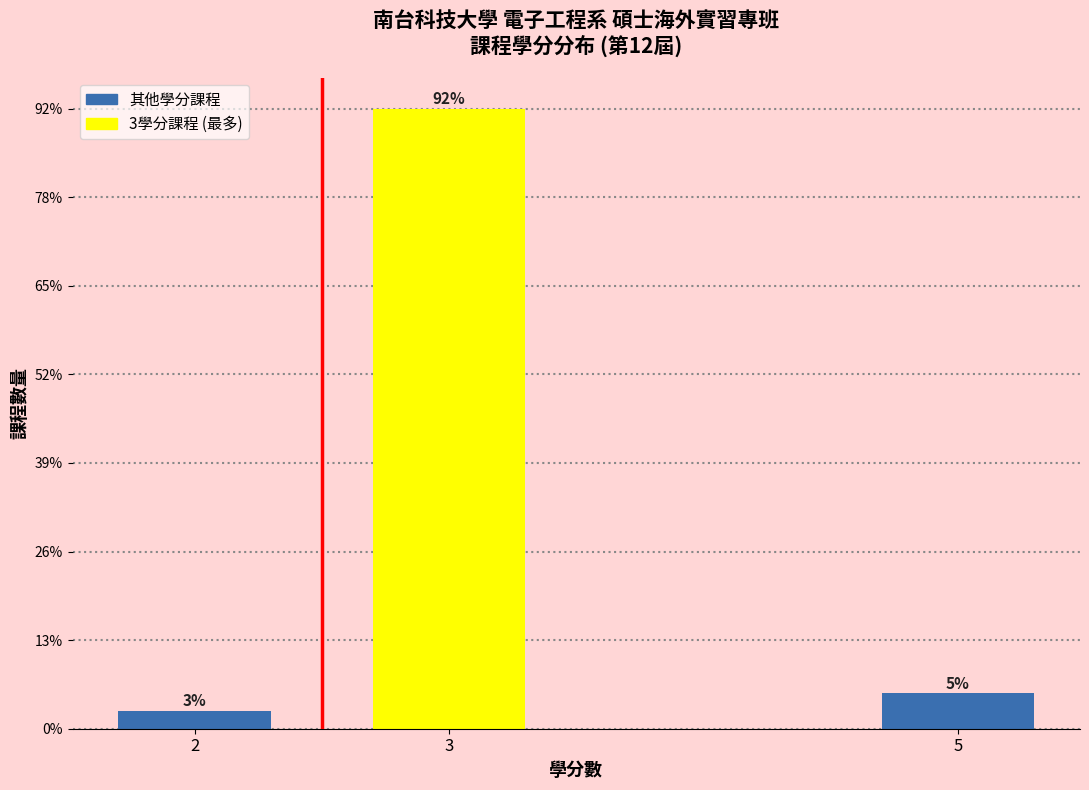

Are the bars horizontal?

No